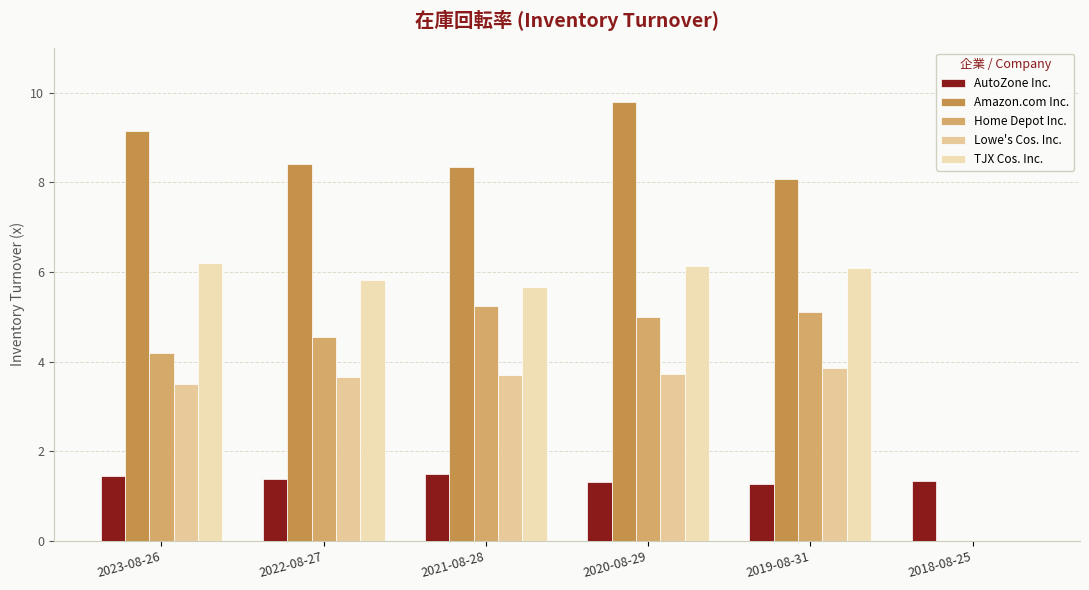

How many distinct data groups are displayed?

5